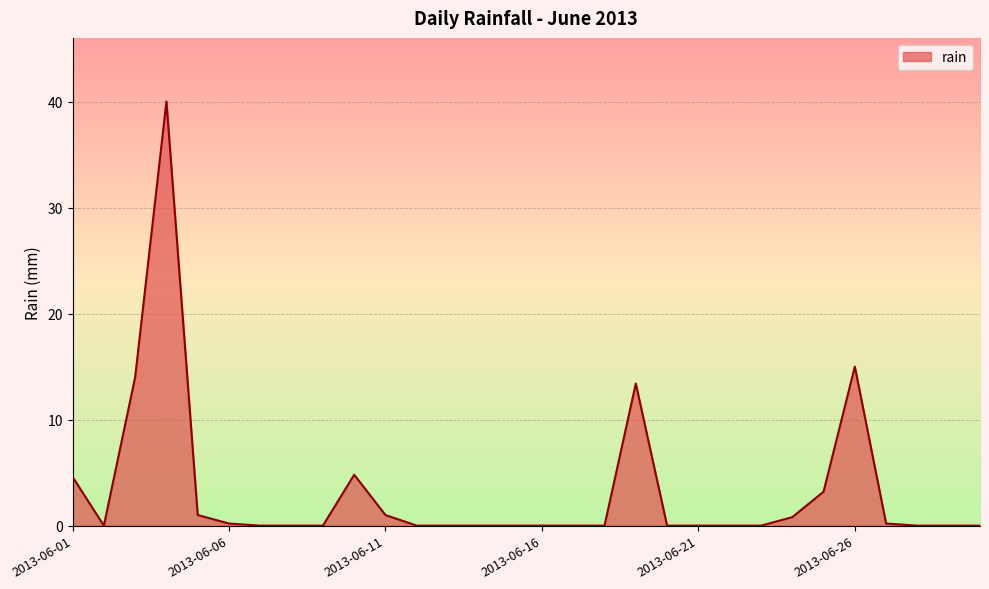

What is the difference between the maximum and minimum values?

40.0